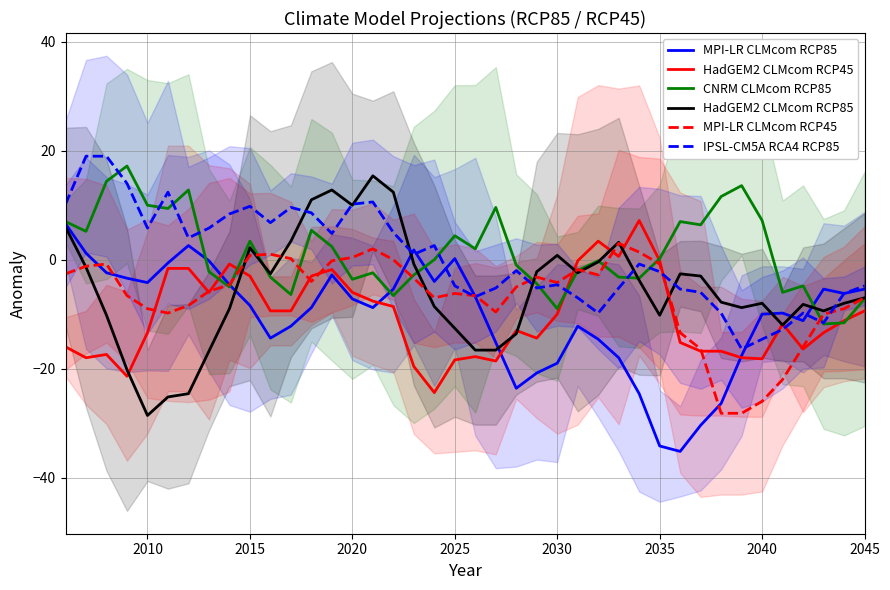

True or false: HadGEM2 CLMcom RCP45 and IPSL-CM5A RCA4 RCP85 cross at least once.

True